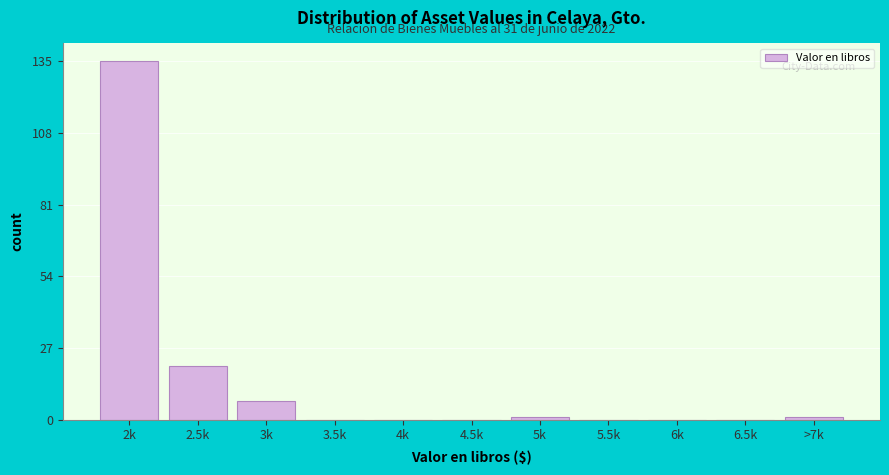

Reading right to left, transcribe all the data shown in this chart.

>7k=1	6.5k=0	6k=0	5.5k=0	5k=1	4.5k=0	4k=0	3.5k=0	3k=7	2.5k=20	2k=135